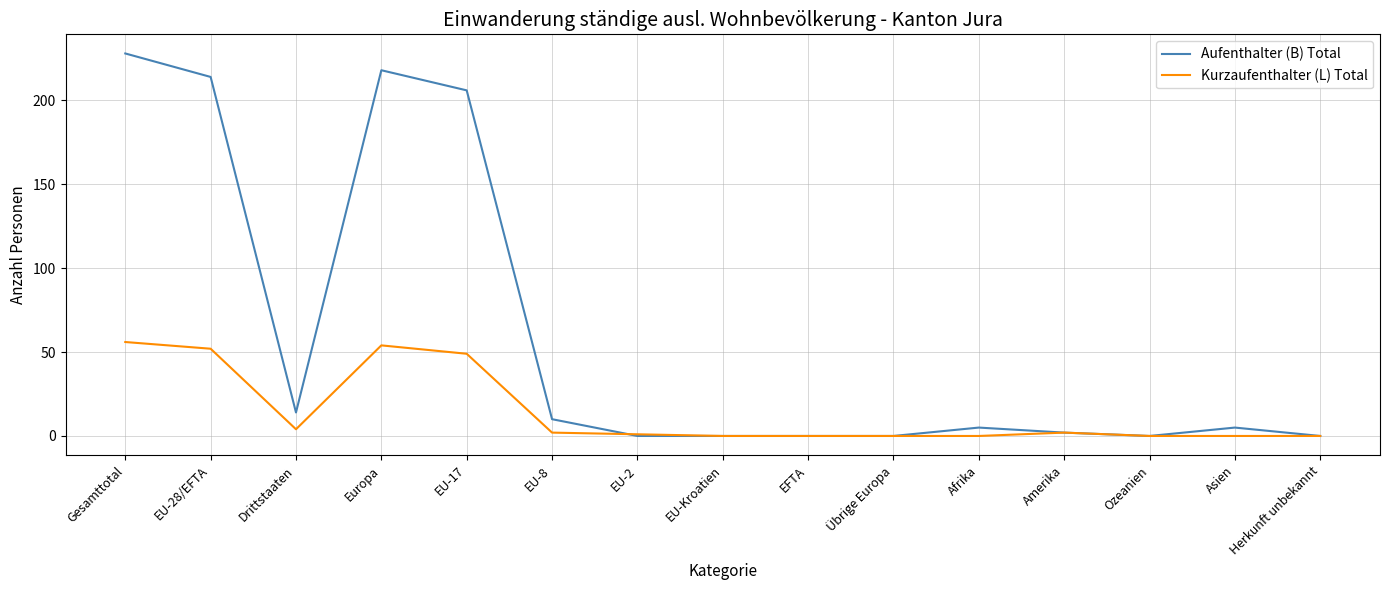

Which series has the largest total across all categories?

Aufenthalter (B) Total